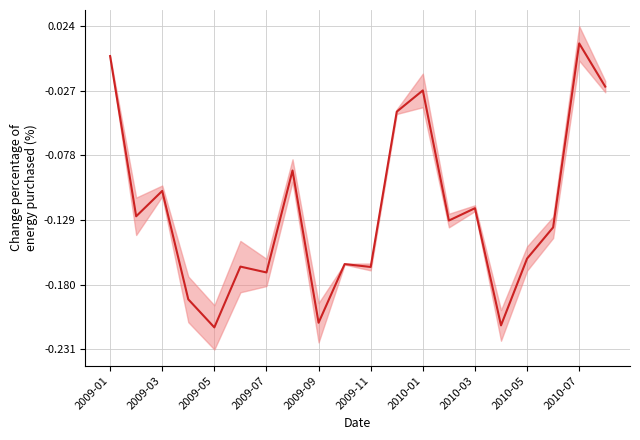

Reading left to right, list all the values displayed in this chart.

0.0	-0.1	-0.1	-0.2	-0.2	-0.2	-0.2	-0.1	-0.2	-0.2	-0.2	-0.0	-0.0	-0.1	-0.1	-0.2	-0.2	-0.1	0.0	-0.0